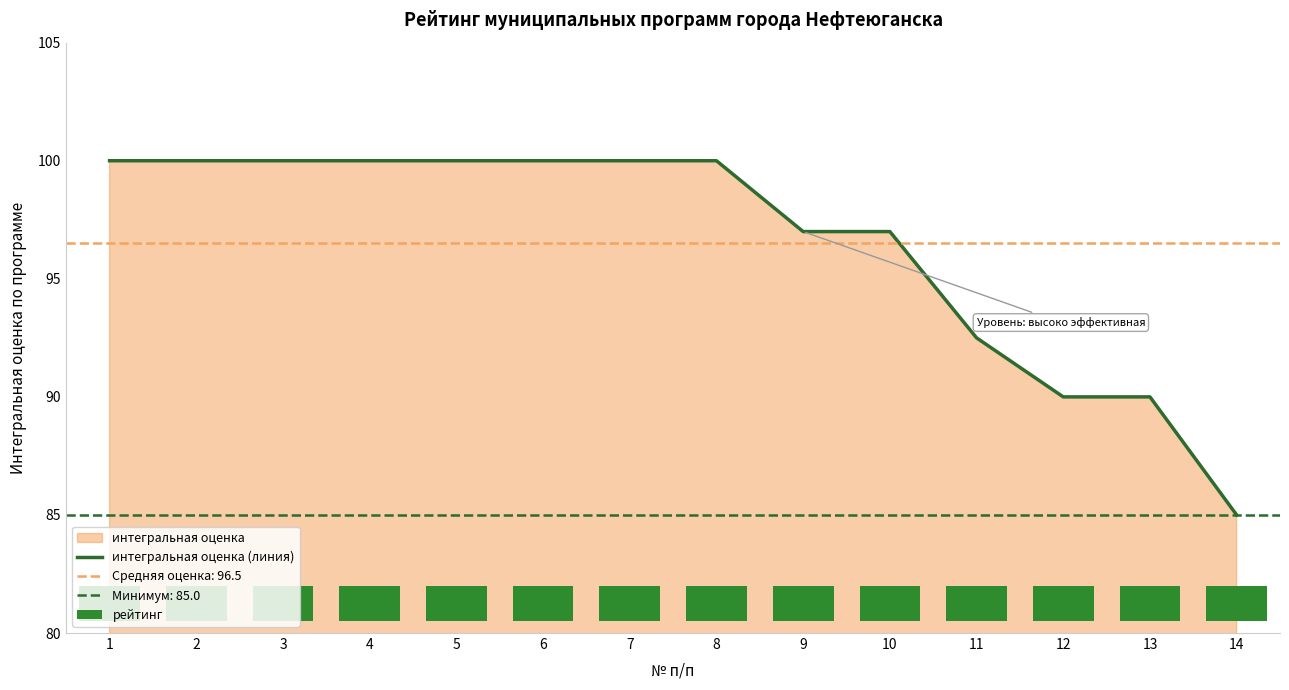

The value of интегральная оценка (линия) at 14 is 23.0. True or false?

False